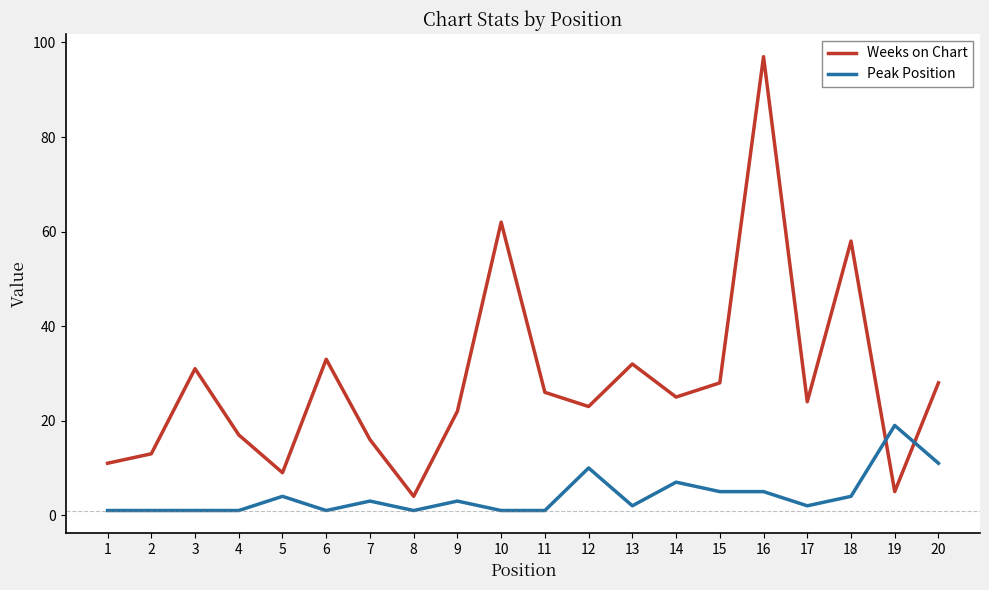

Where is Peak Position nearest to the value 10?

12